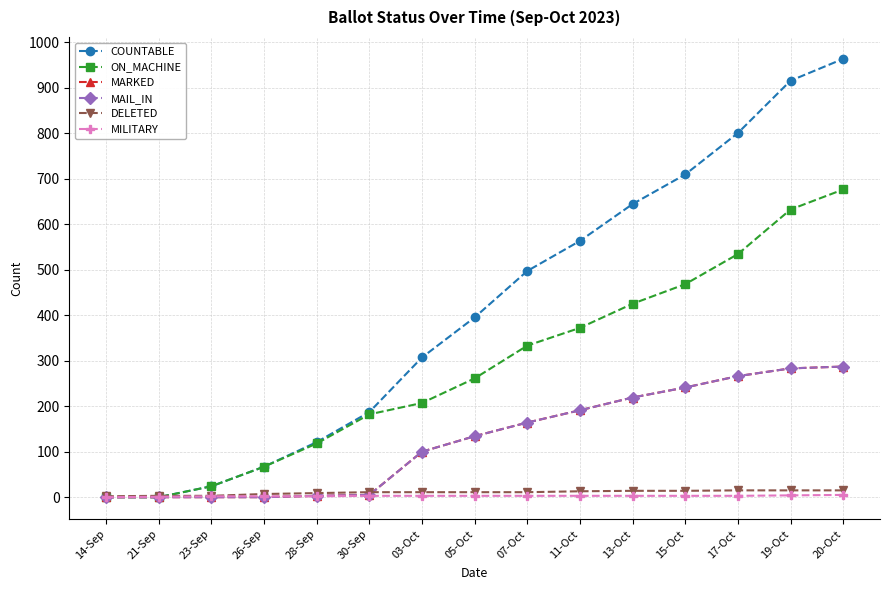

What is the difference between the ON_MACHINE values at 03-Oct and 13-Oct?

218